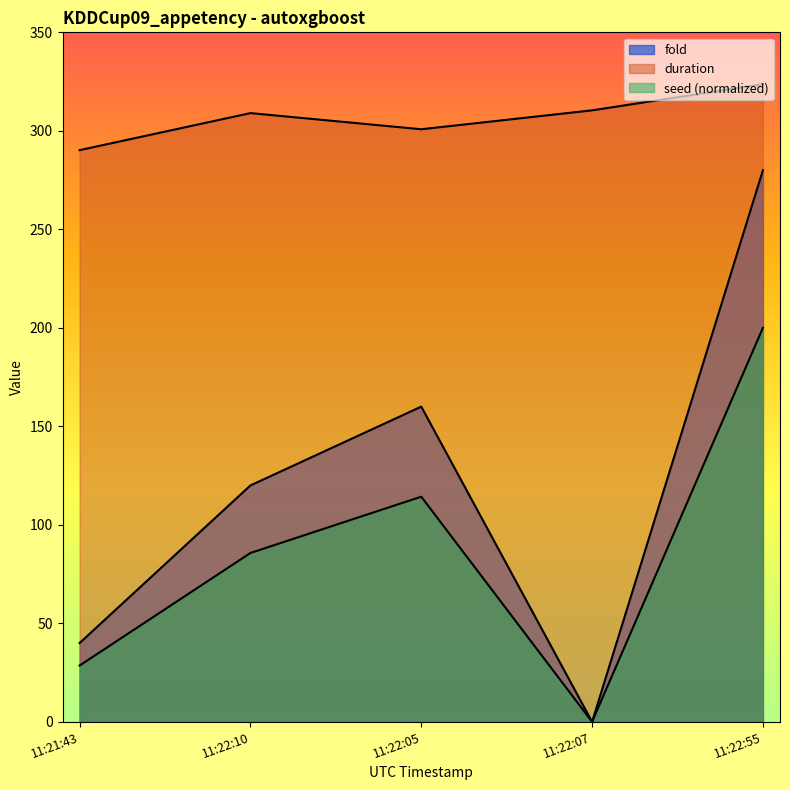

True or false: duration and seed cross at least once.

False